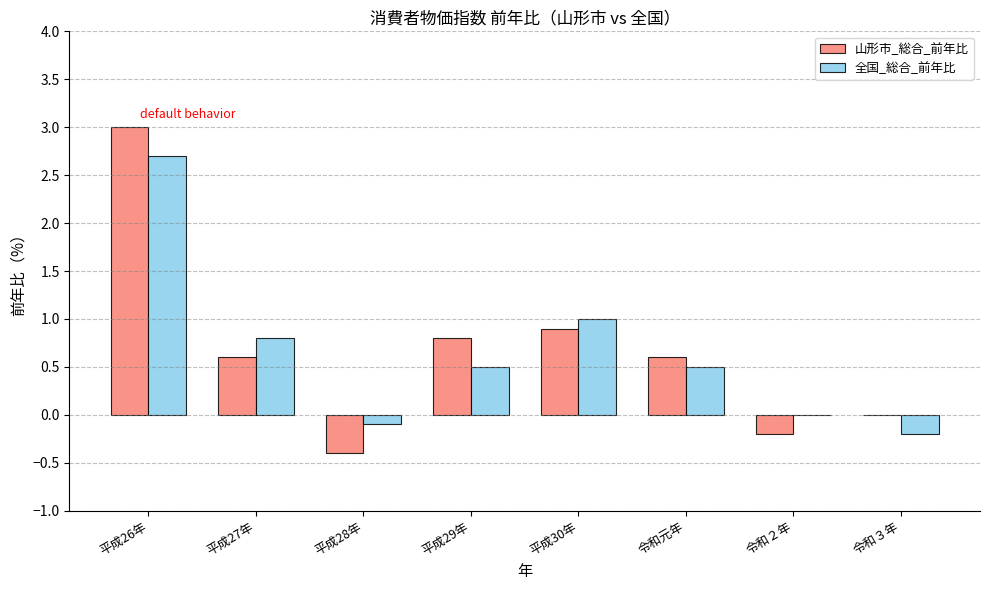

Which series changed the most between 平成27年 and 平成30年?

山形市_総合_前年比